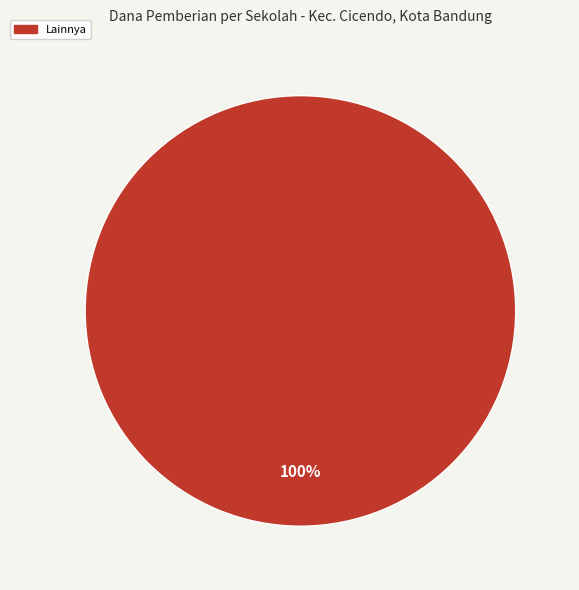

How many slices are in this pie chart?

1